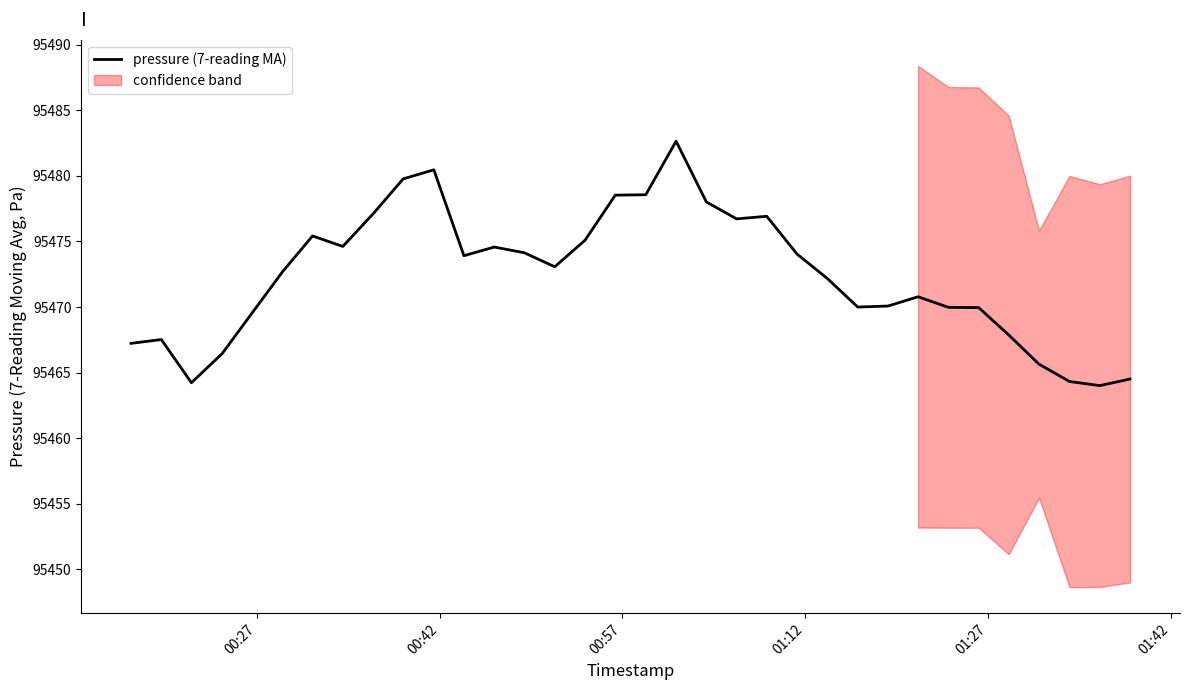

What is the maximum value for pressure (7-reading MA)?

95482.6